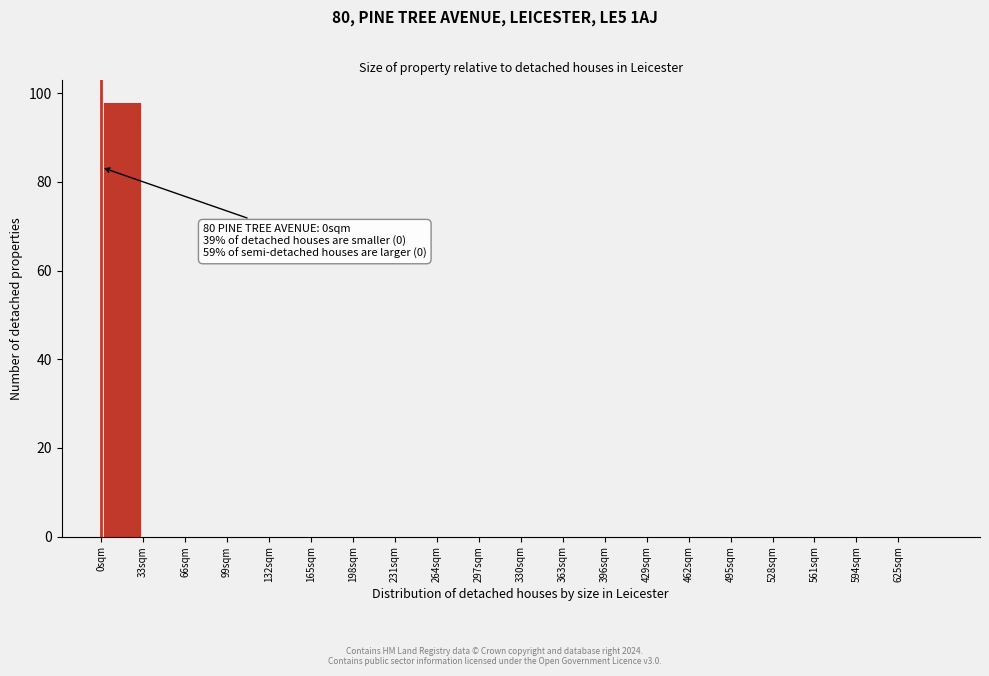

Which range on the x-axis has the tallest bar?

0 to 33